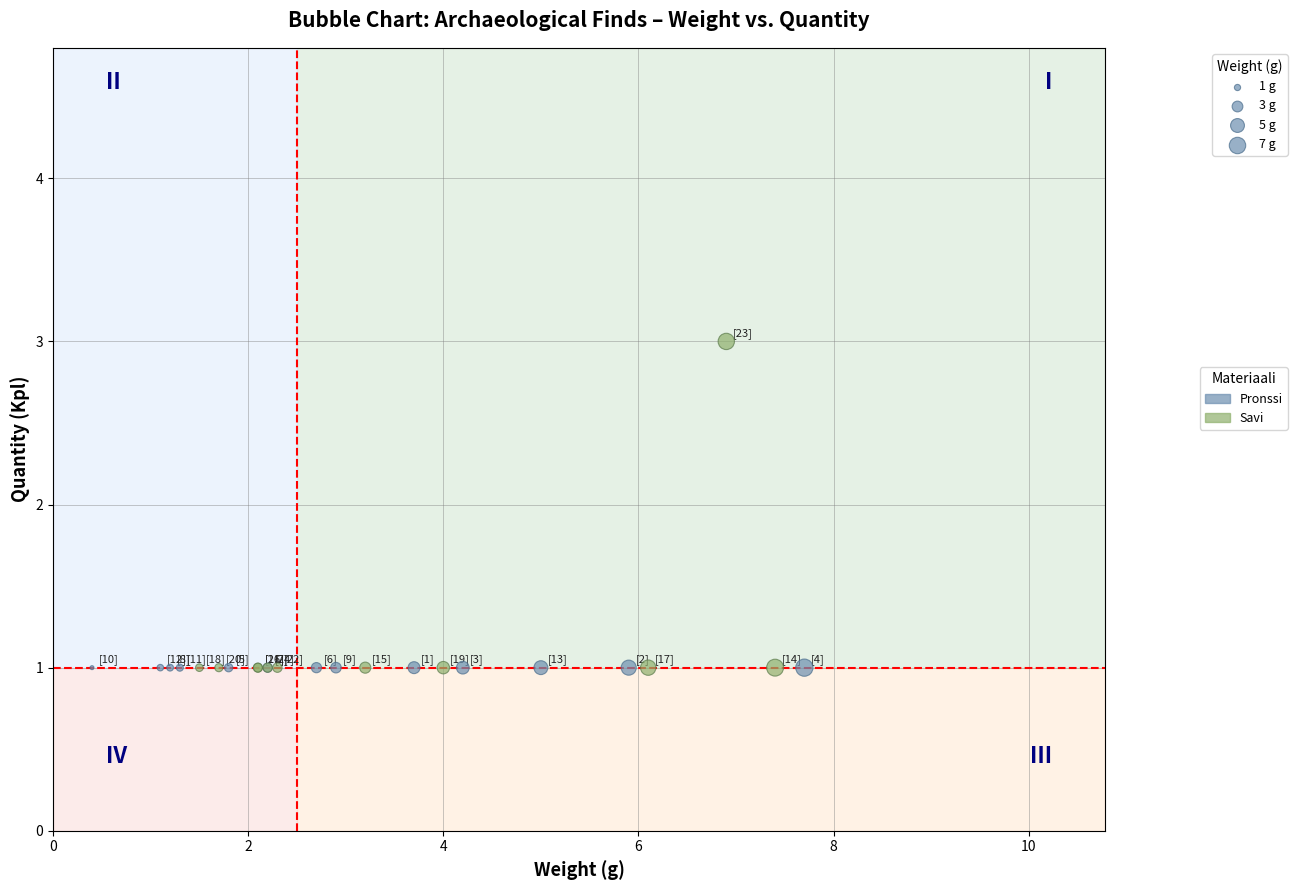

Which series reaches the maximum Y coordinate?

Savi